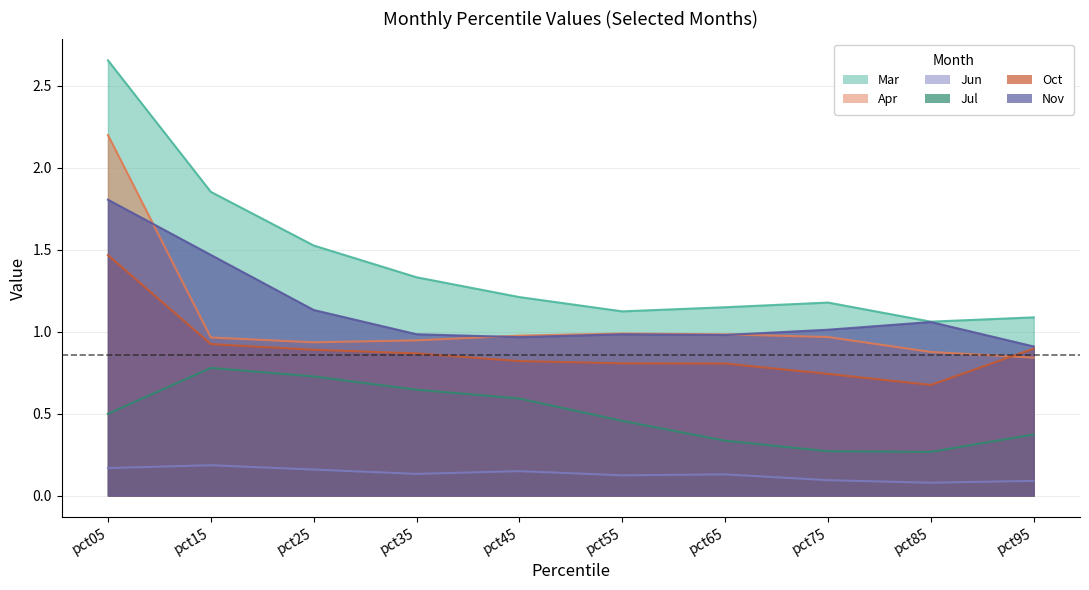

What is the spread (max minus min) of values at pct15?

1.7